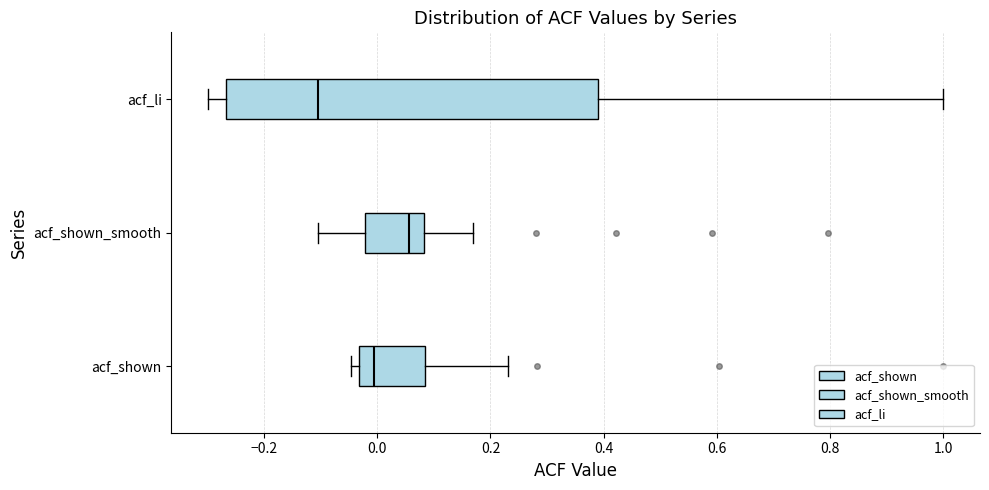

Comparing the boxes themselves (not the whiskers), which one is the widest?

acf_li